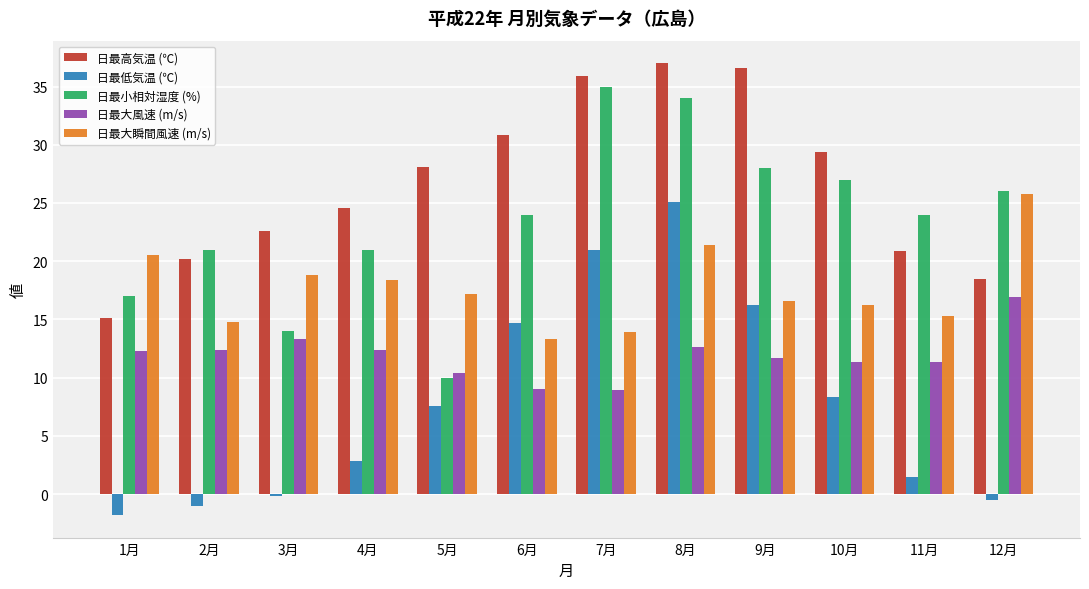

What is the difference between the maximum and second lowest values in the 日最大風速 (m/s) series?

7.9